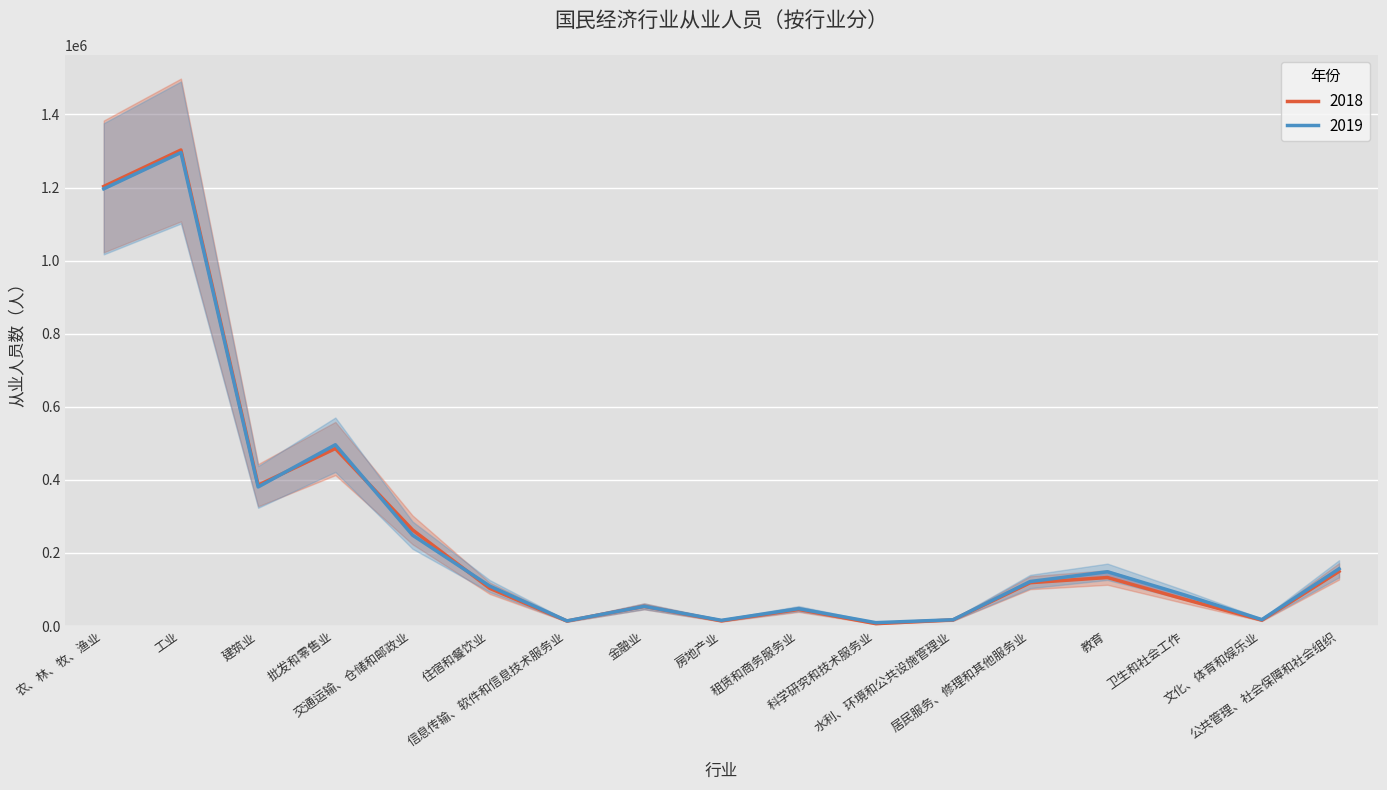

Which series has the largest total across all categories?

2019